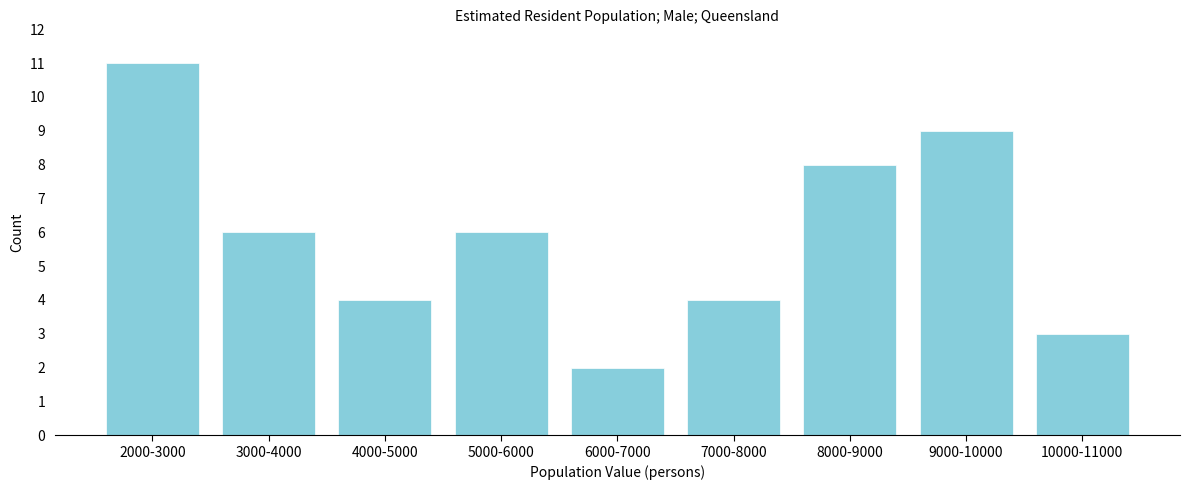

Reading left to right, extract all data points from this chart.

2000-3000=11	3000-4000=6	4000-5000=4	5000-6000=6	6000-7000=2	7000-8000=4	8000-9000=8	9000-10000=9	10000-11000=3